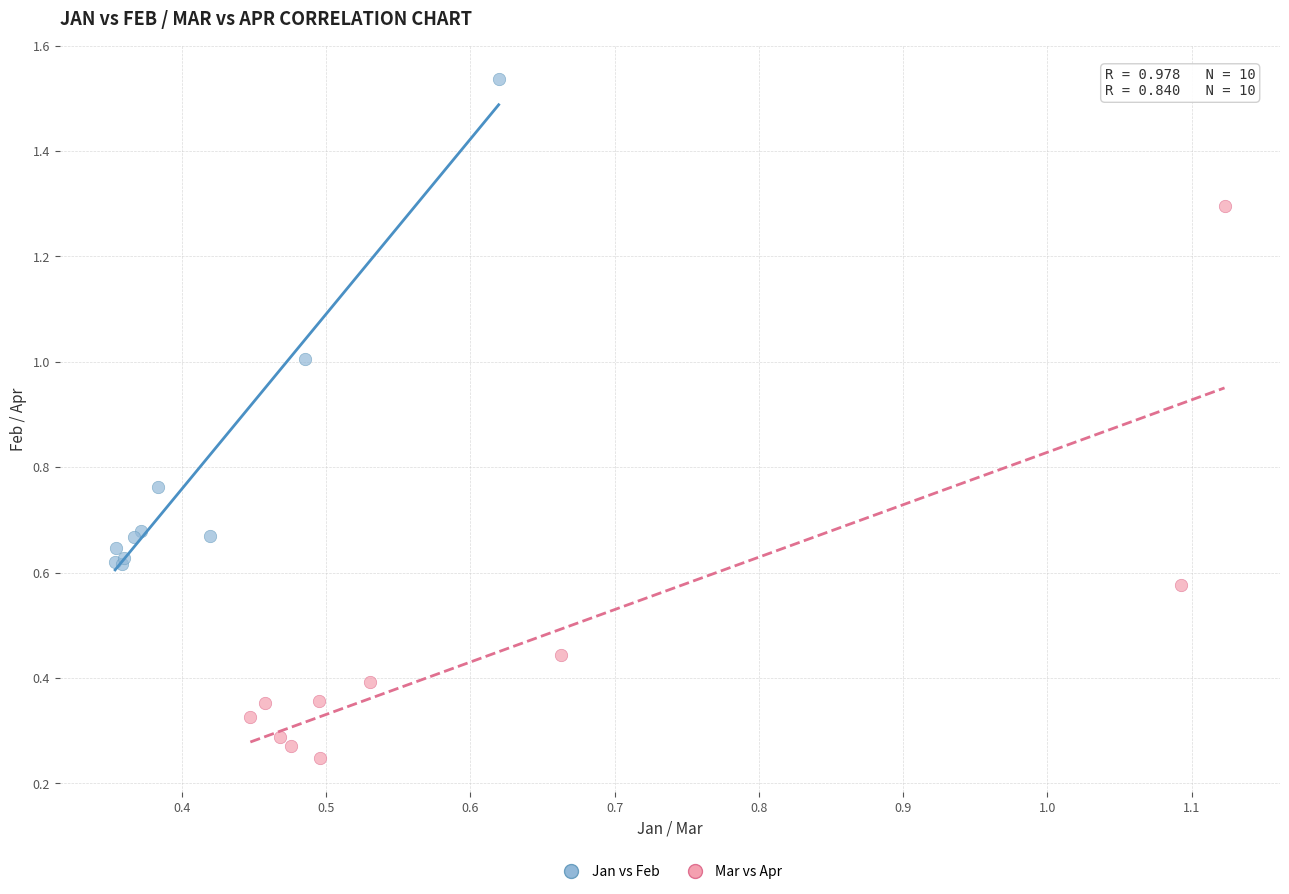

Which series has the largest Y range (max minus min)?

Mar vs Apr